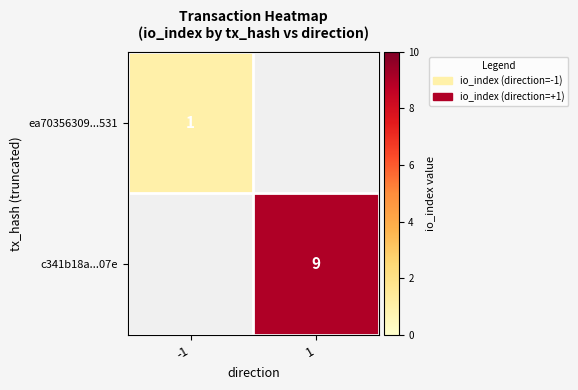

What is the greatest value displayed?

9.0